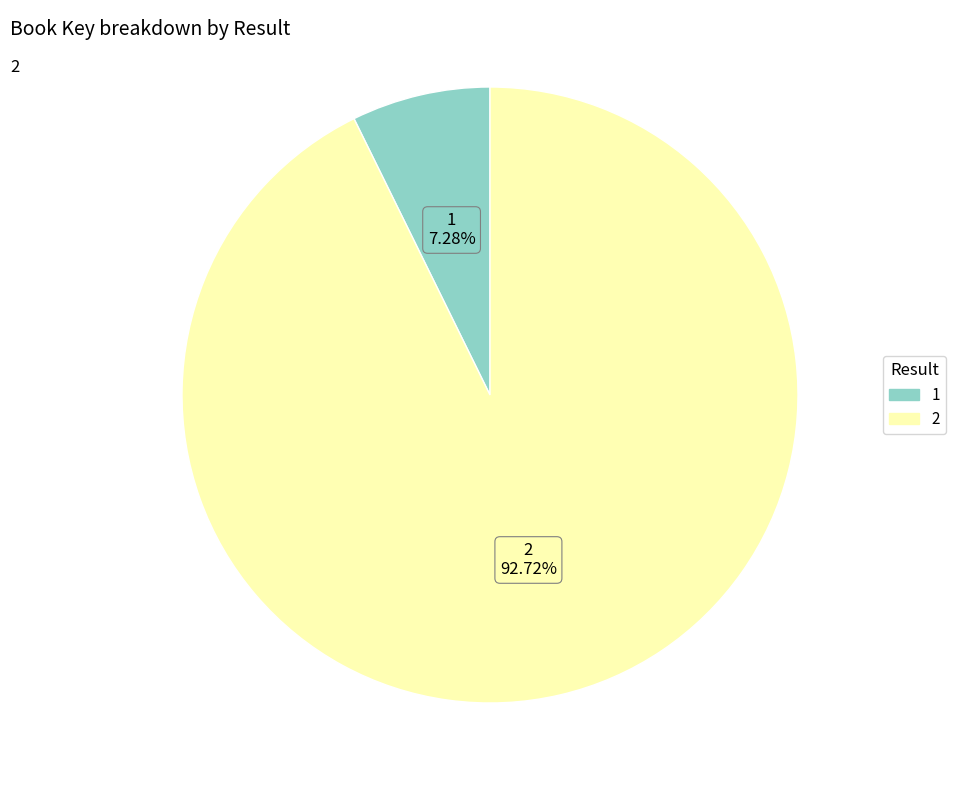

What is the largest slice in the pie chart?

2